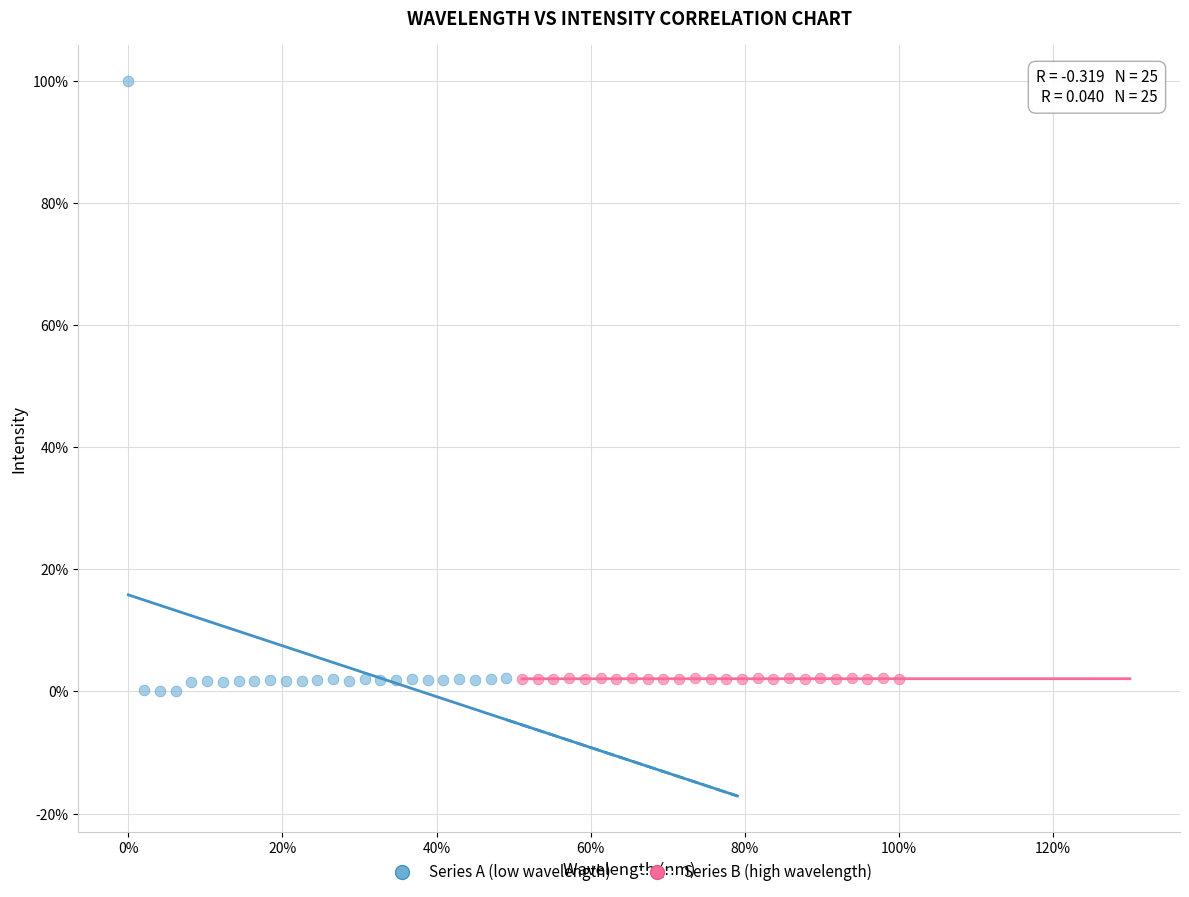

What are all the series names shown in the legend?

Series A (low wavelength), Series B (high wavelength)